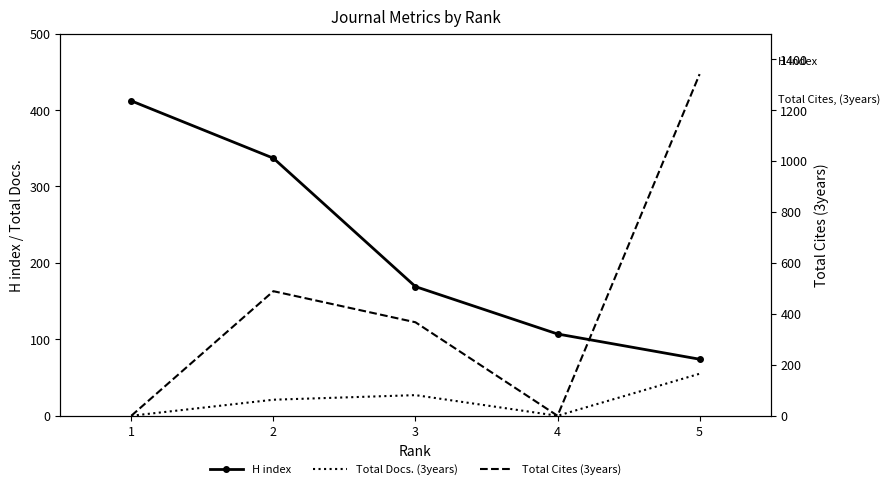

What is the average value of the Total Docs. (3years) series?

21